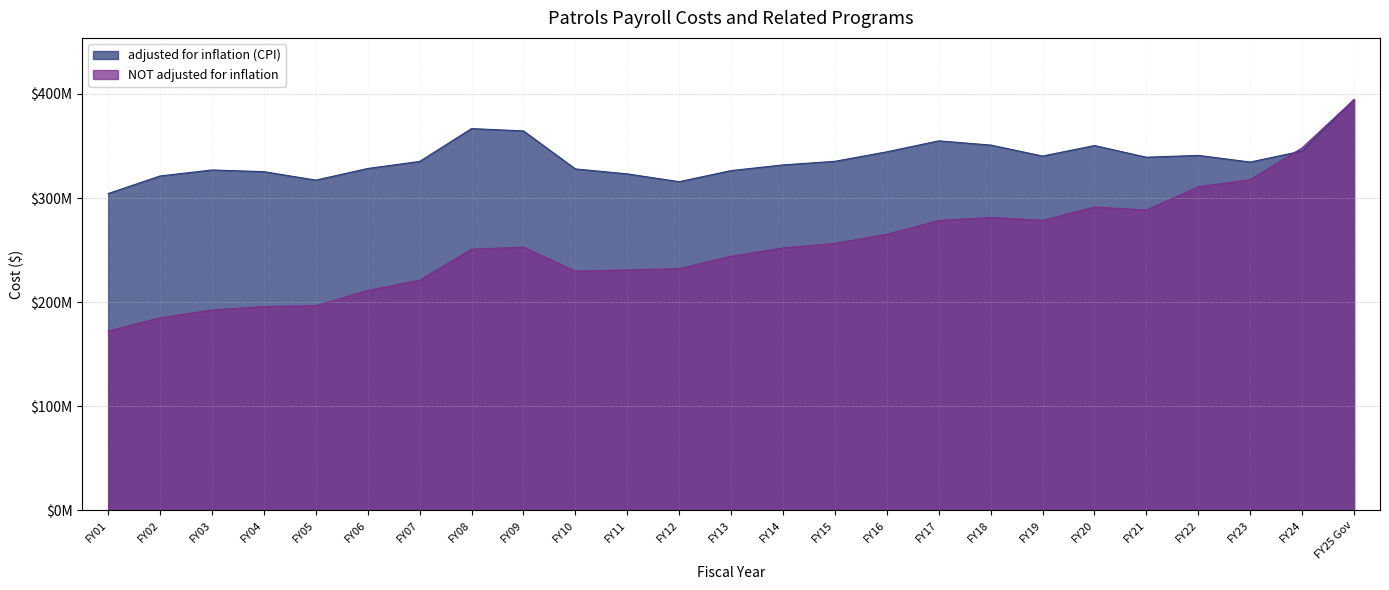

How many lines are shown in the chart?

2